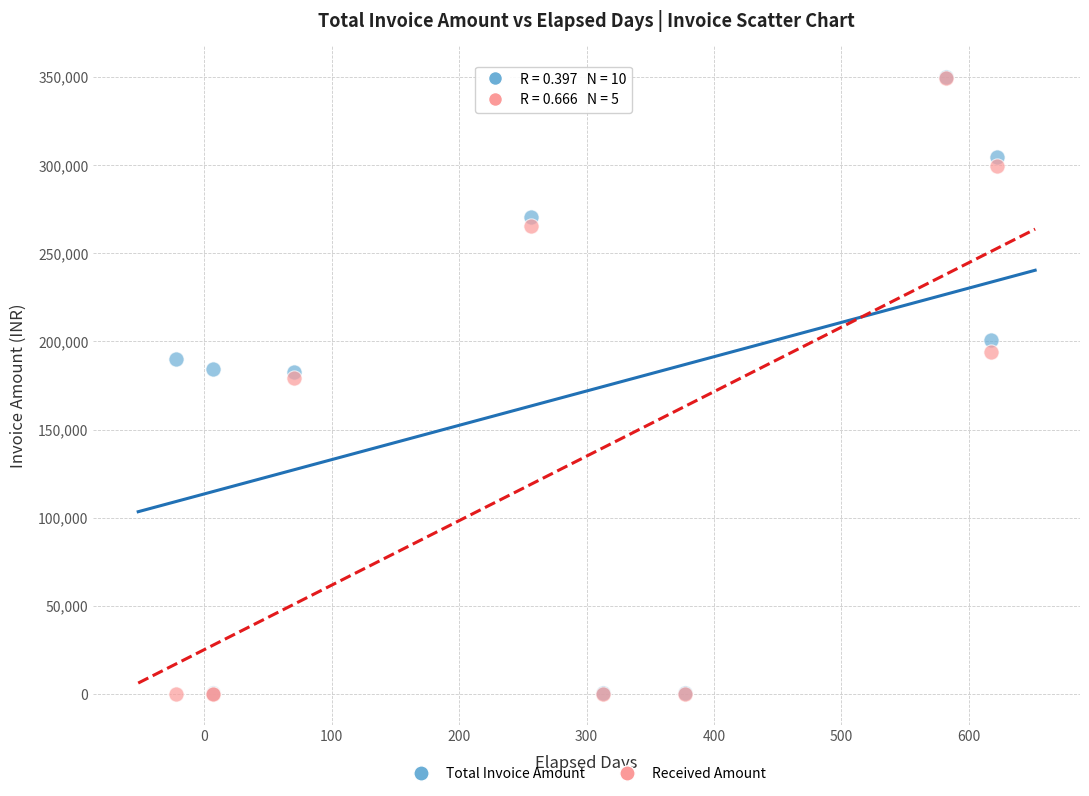

What are all the series names shown in the legend?

Total Invoice Amount, Received Amount